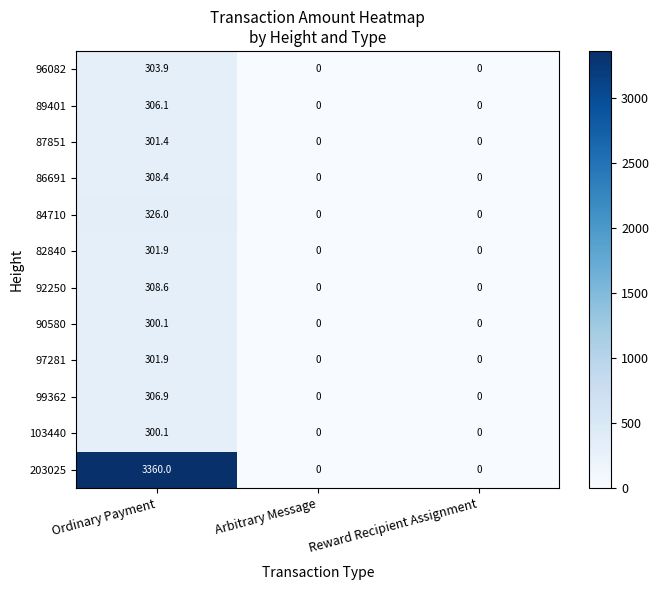

The value of 86691 at Reward Recipient Assignment is 0.0. True or false?

True